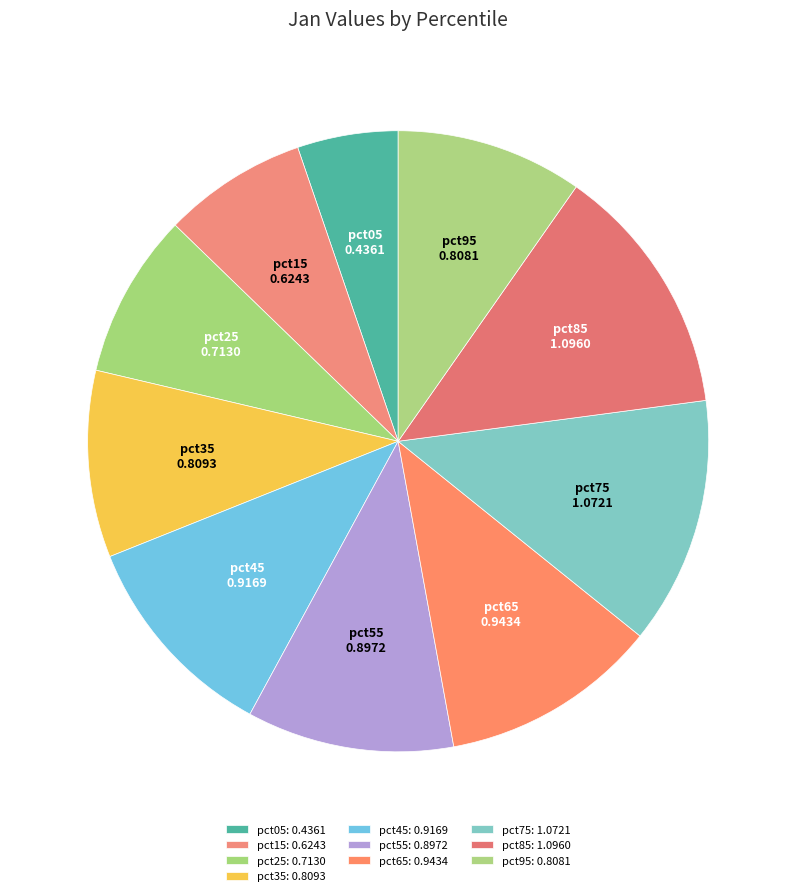

How much of the chart is everything except pct15?

92.5%